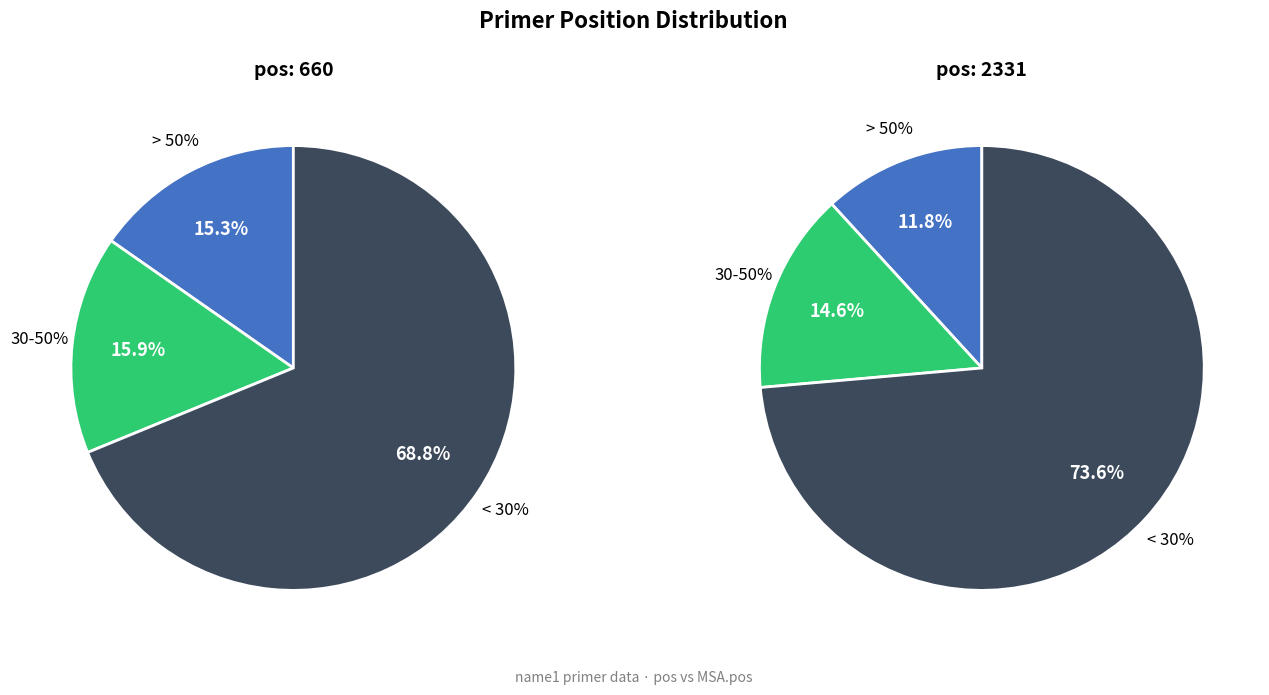

The 660 slice represents 30% of the pie. True or false?

False